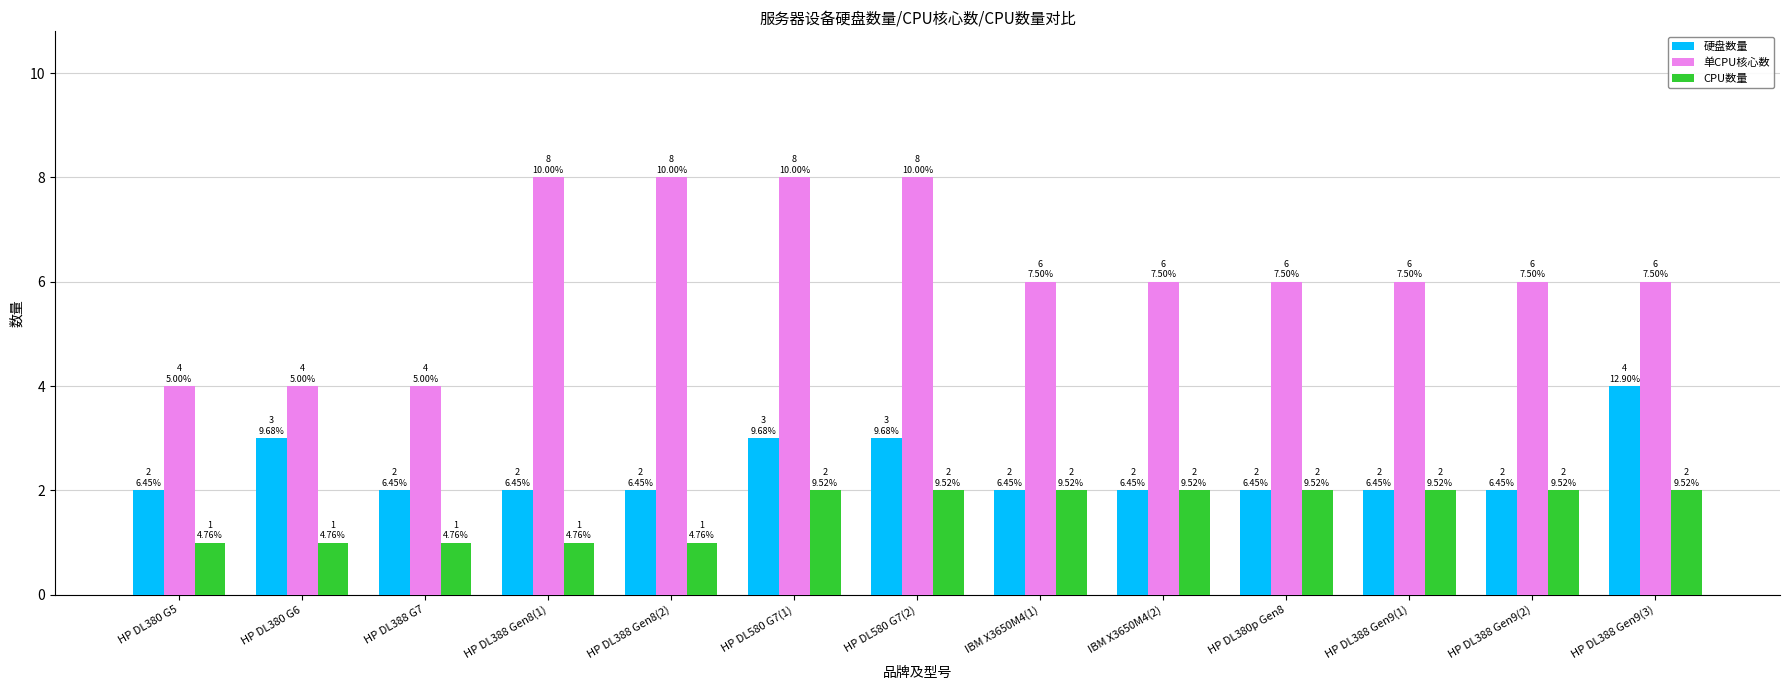

What position from the left is HP DL380 G6?

2